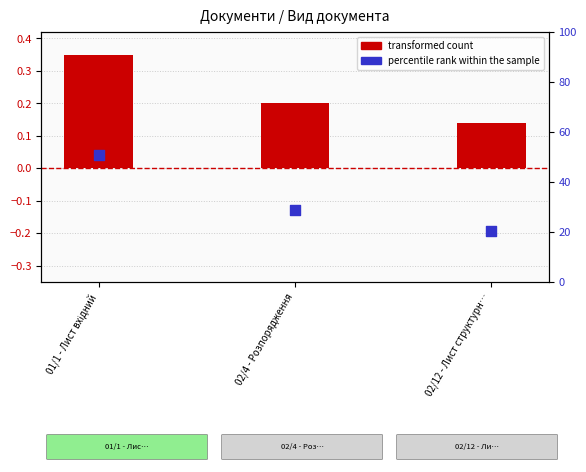

Which series contains the highest Y value?

percentile rank within the sample